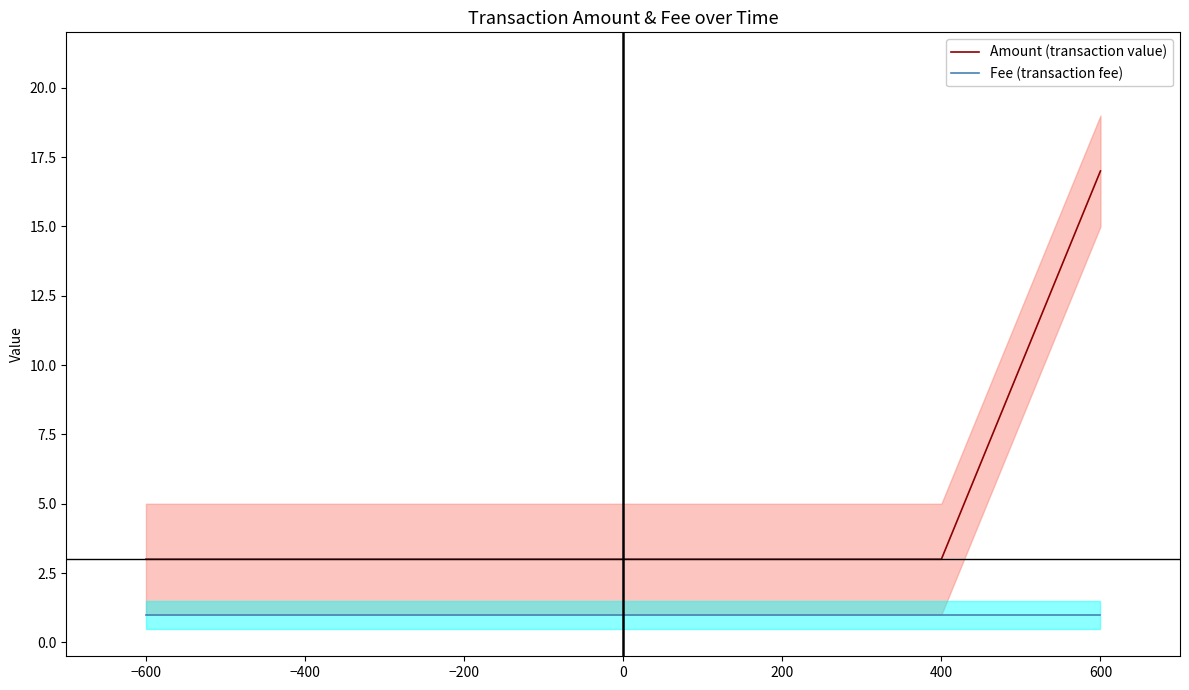

The Fee (transaction fee) series shows 1 at 400. True or false?

True